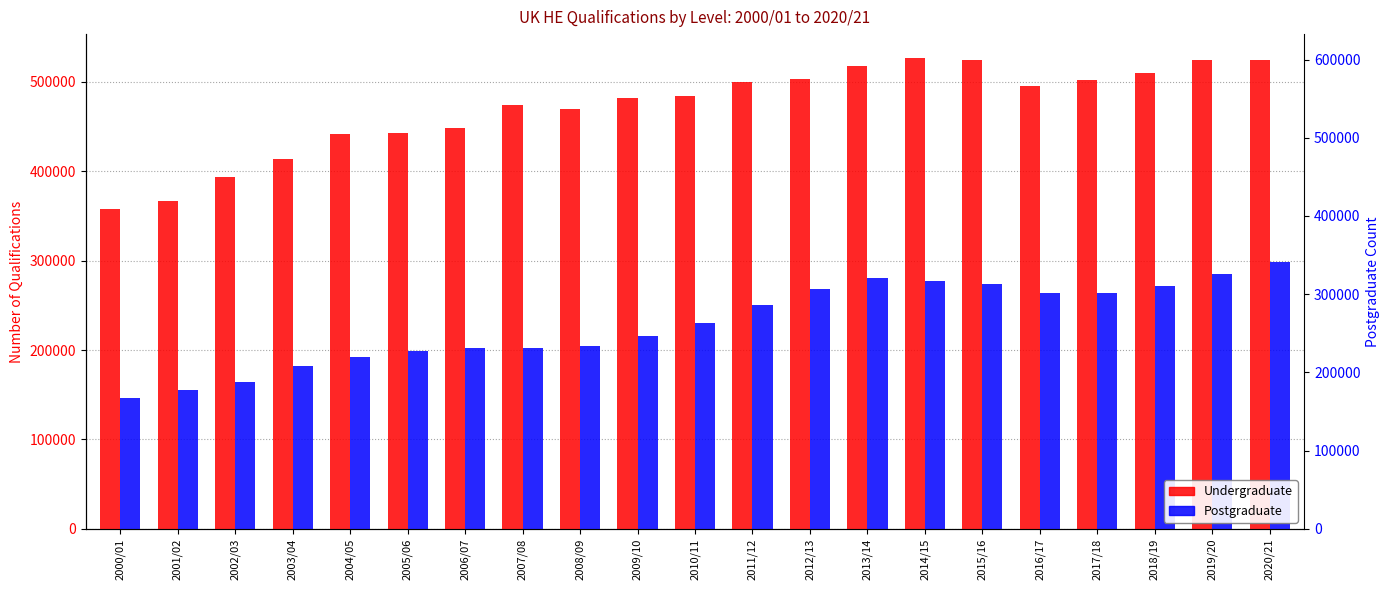

What is the sum of all Postgraduate values?

4829470